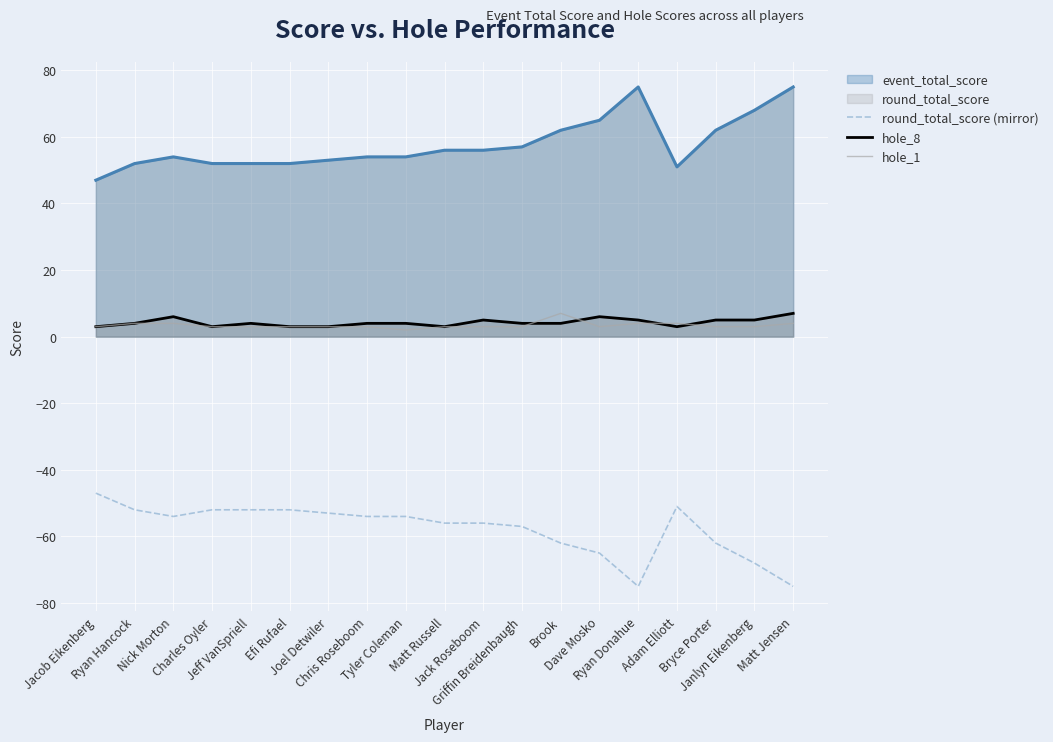

Where is round_total_score (mirror) nearest to the value -61?

Brook